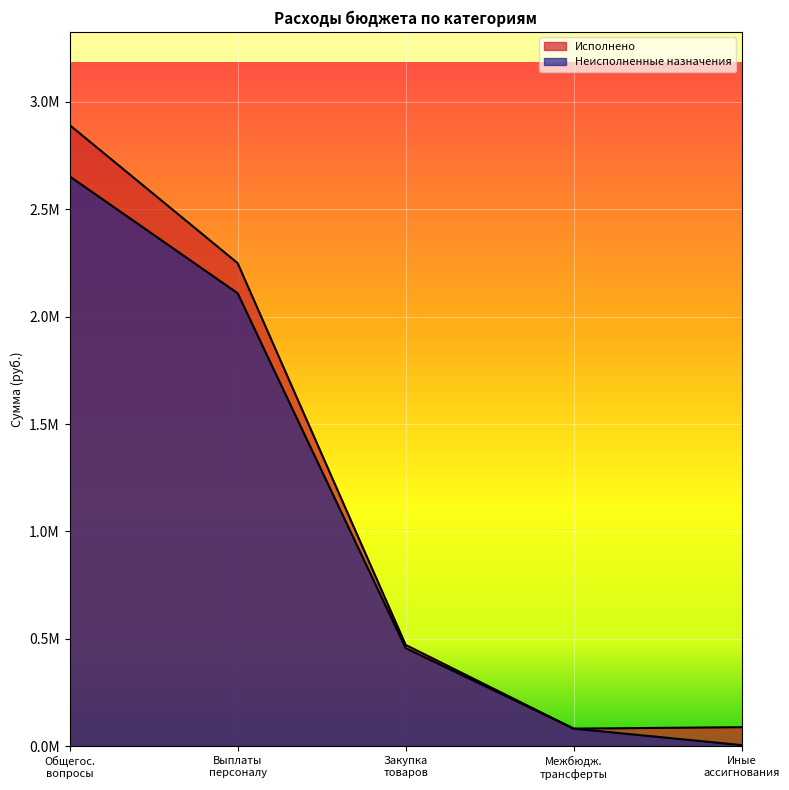

What is the sum of all Исполнено values?

5784824.2